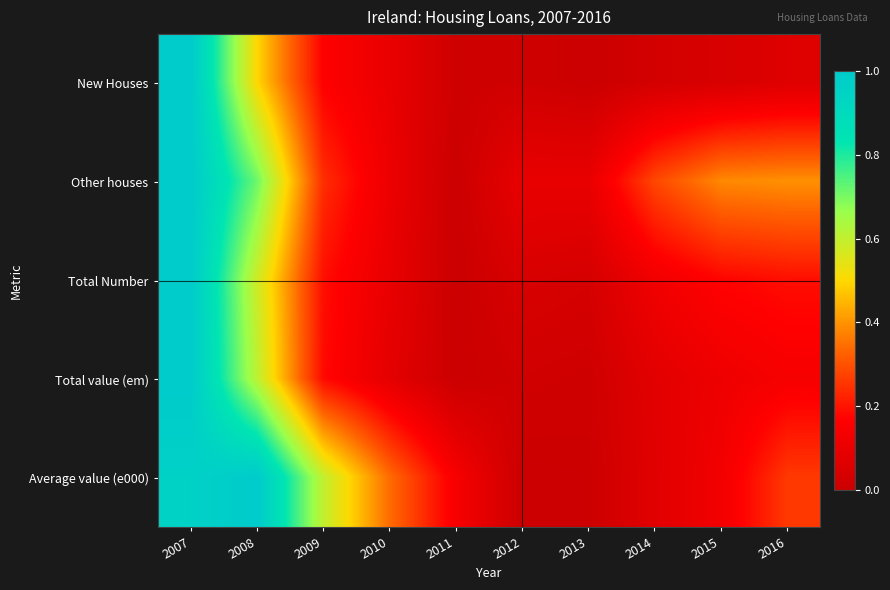

Rank the series by their maximum value, from lowest to highest.

New Houses, Other houses, Total Number, Total value (em), Average value (e000)